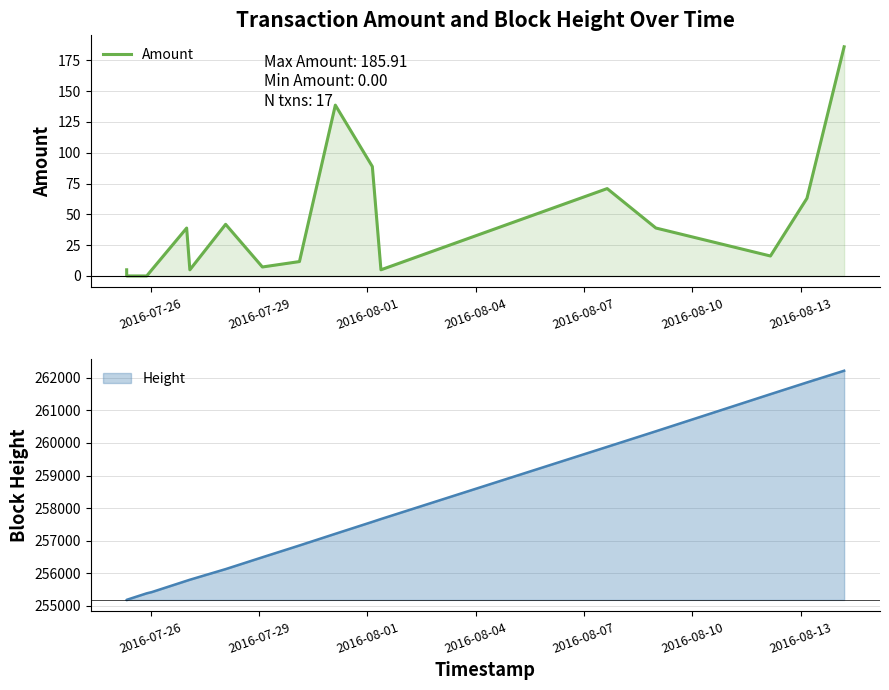

What is the highest value of the Amount series?

185.9